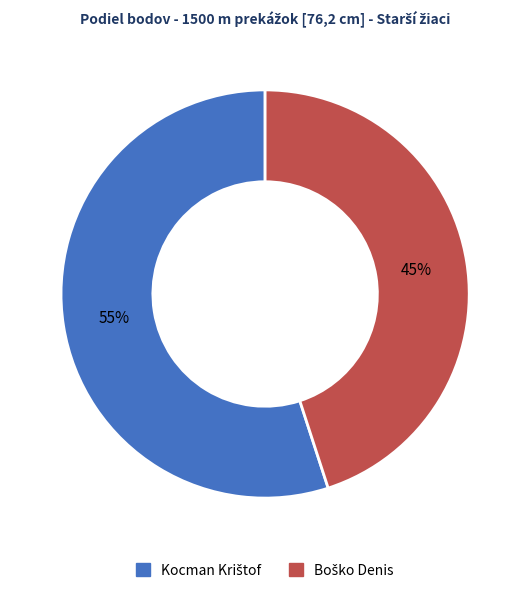

Does any single category account for the majority?

Yes